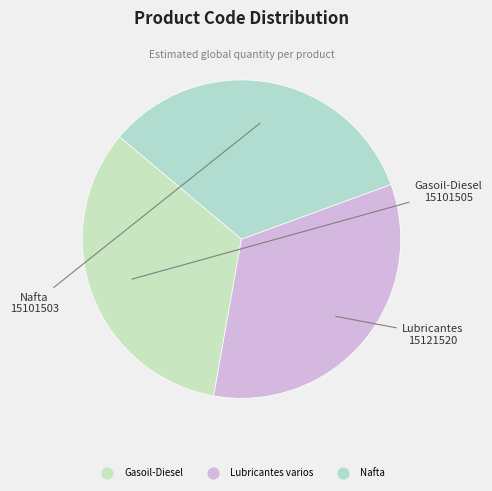

How many slices are in this pie chart?

3